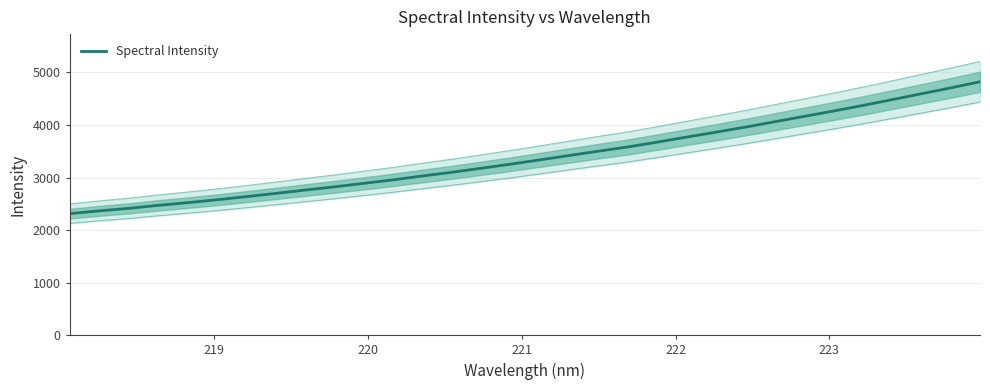

What is the lowest value of the Spectral Intensity series?

2313.4